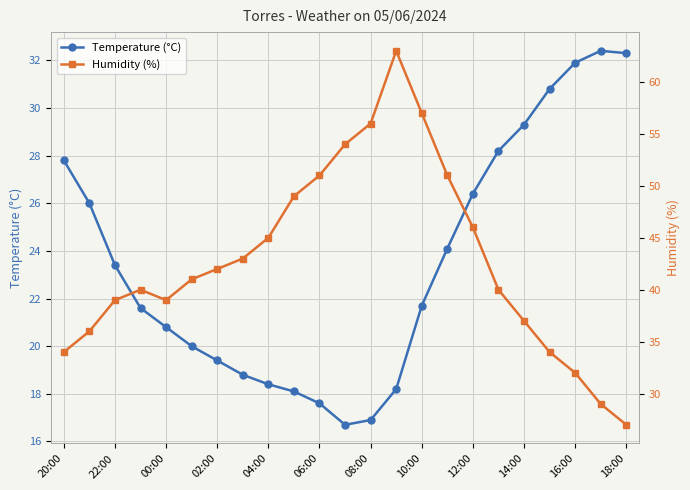

Where does the Temperature (°C) series first go above 21?

20:00